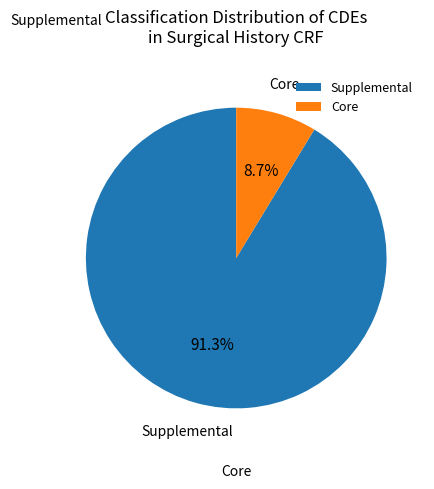

Does any single category account for the majority?

Yes